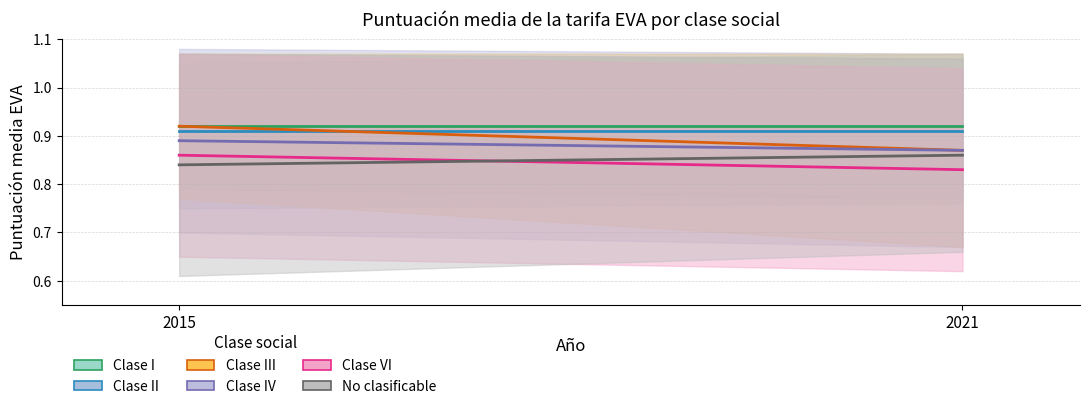

How many lines are shown in the chart?

6